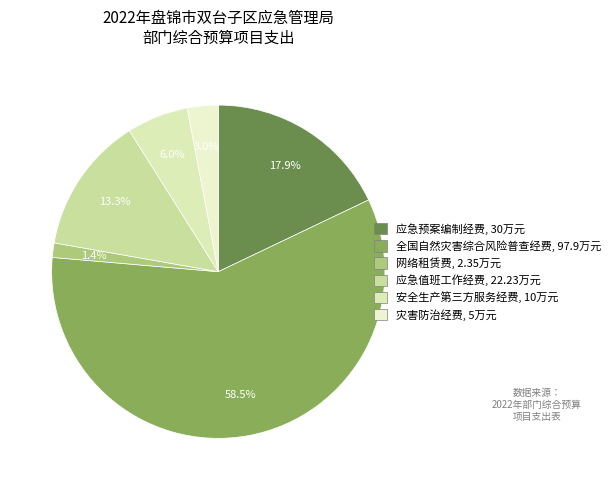

What is the majority slice?

全国自然灾害综合风险普查经费